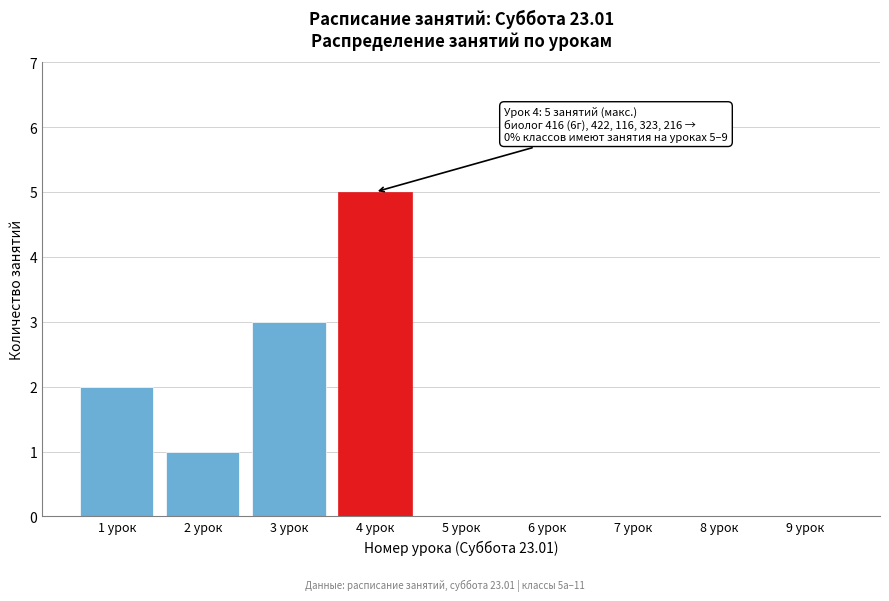

Reading right to left, transcribe all the data shown in this chart.

9 урок=0	8 урок=0	7 урок=0	6 урок=0	5 урок=0	4 урок=5	3 урок=3	2 урок=1	1 урок=2